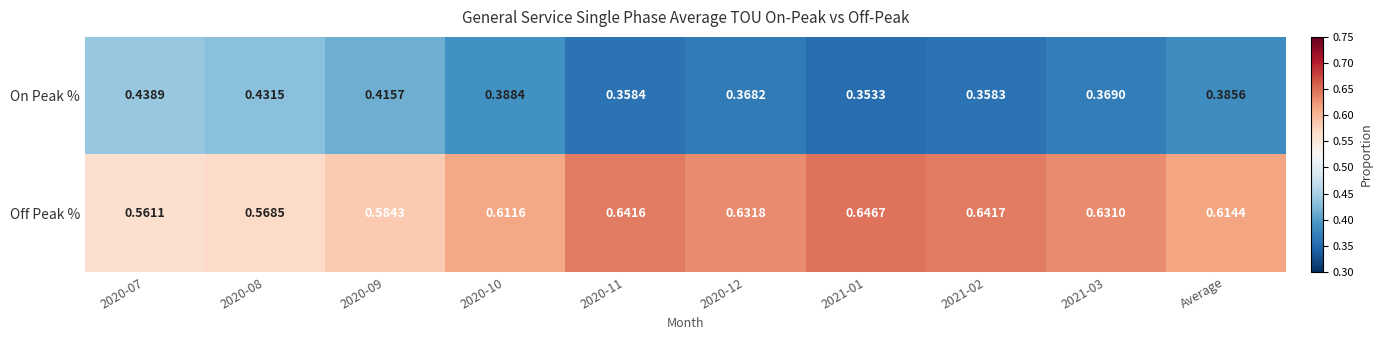

At 2020-07, list the series in order from largest to smallest.

Off Peak %, On Peak %